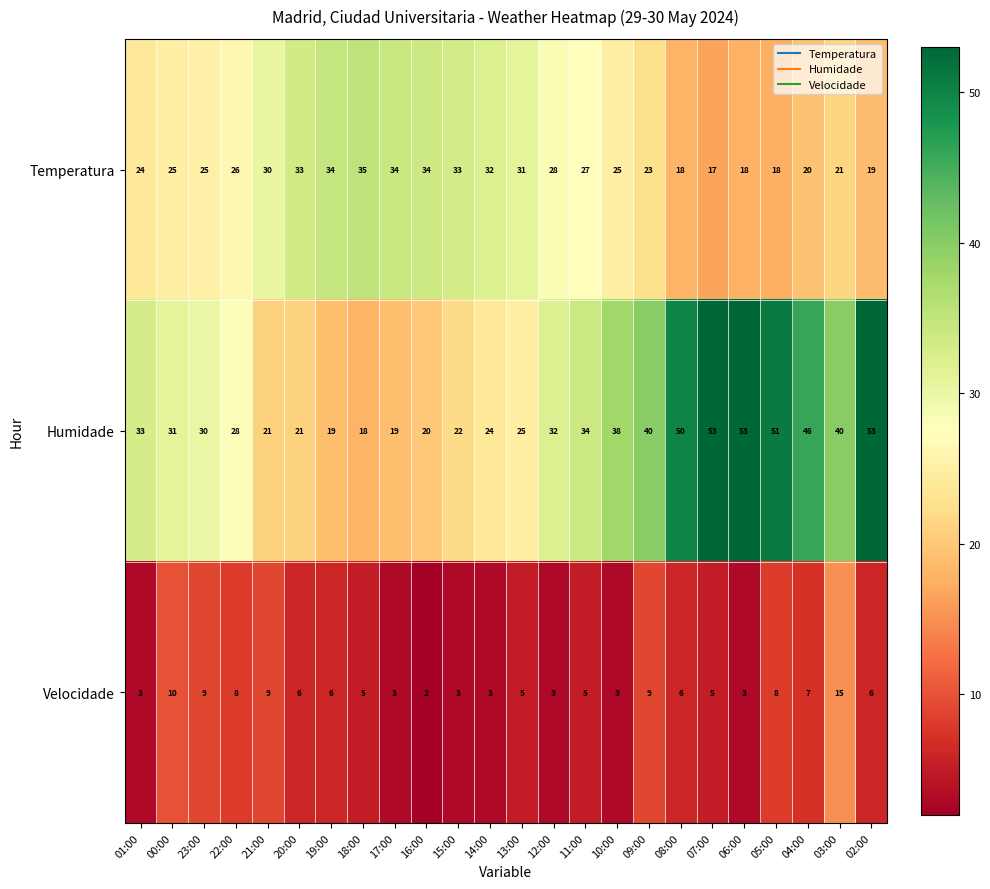

List the series in order of their overall mean, lowest first.

Velocidade, Temperatura, Humidade